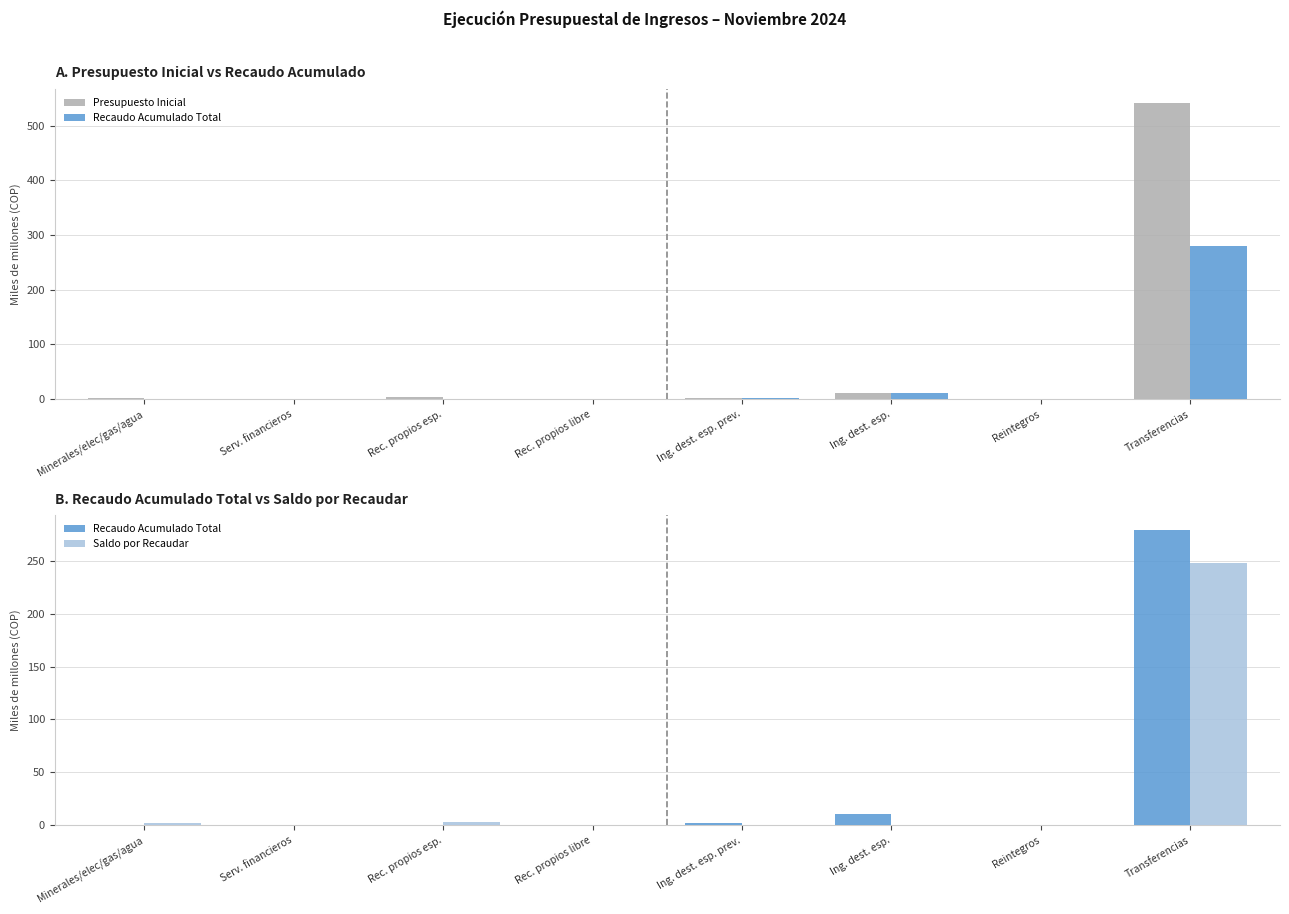

What is the difference between the maximum and minimum values in the Presupuesto Inicial series?

540.5